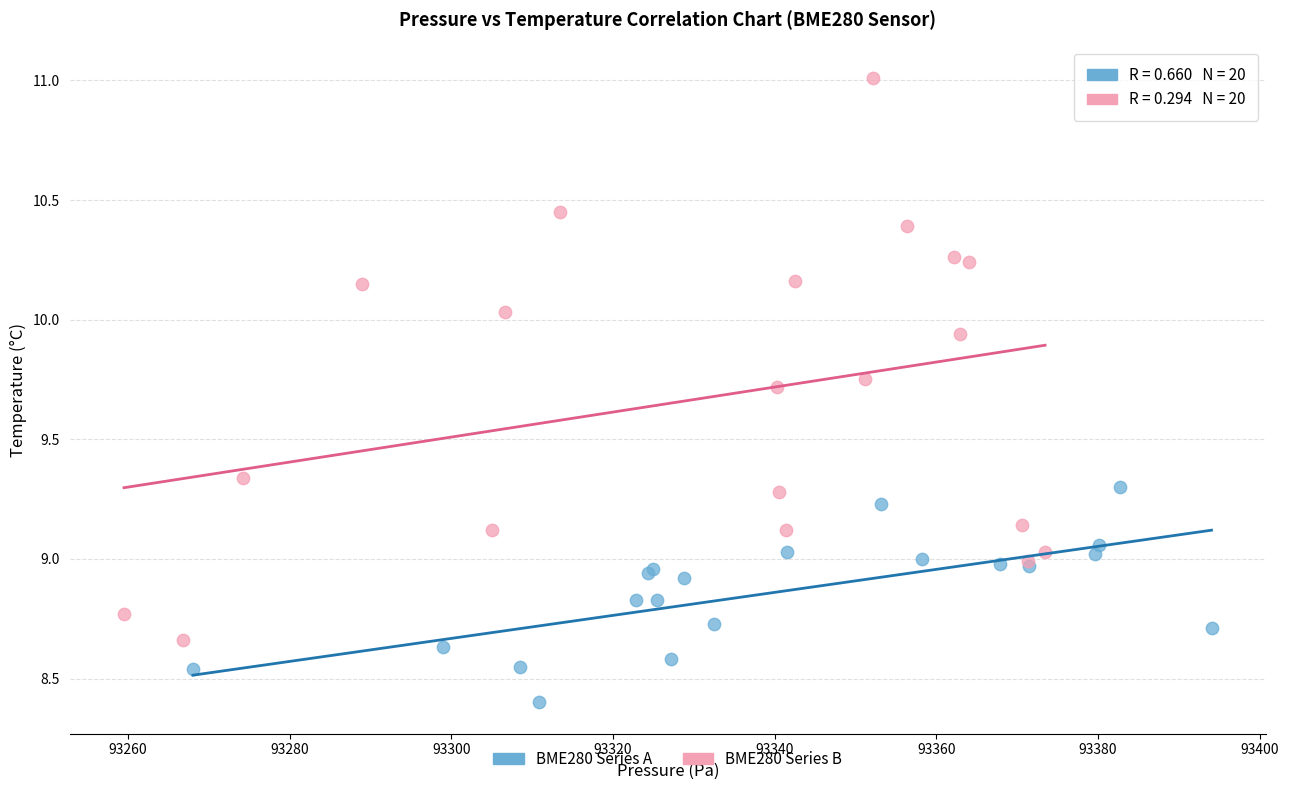

Which series contains the lowest Y value?

BME280 Series A